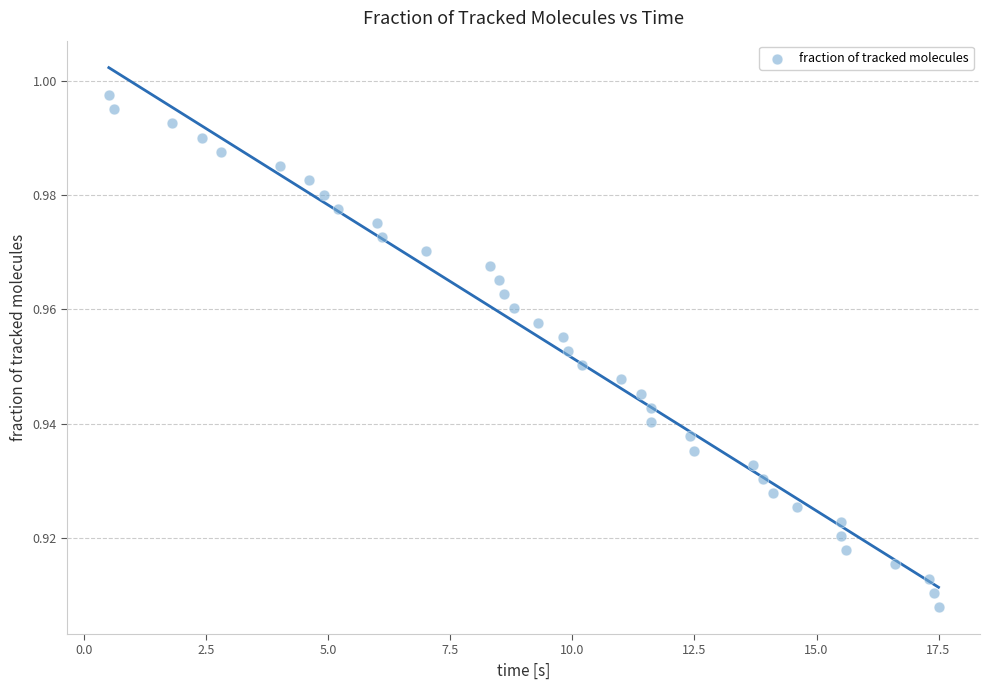

What is the range of X values (max minus min)?

17.0